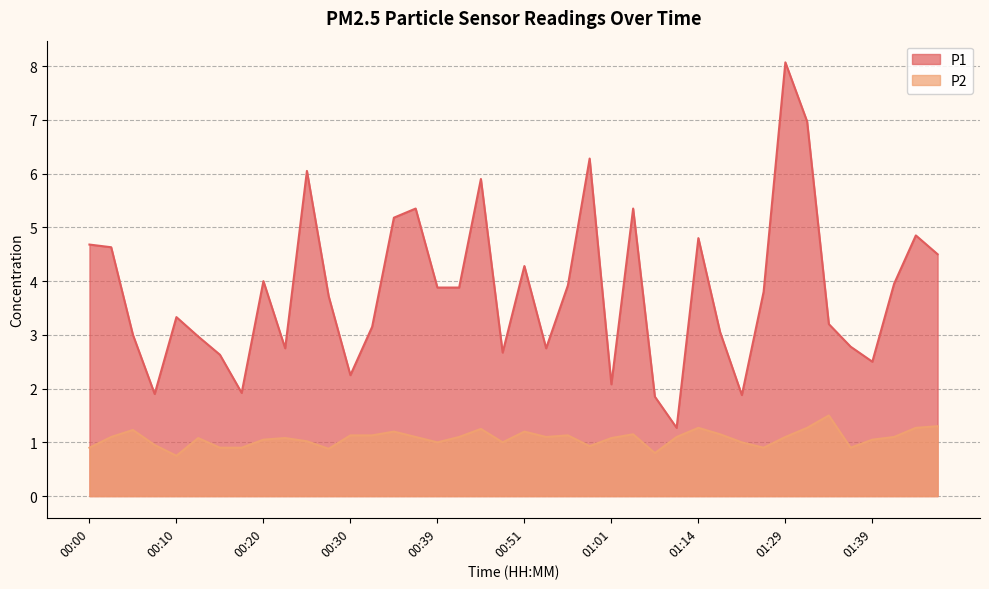

What is the label of the 39th point from the left?

01:44